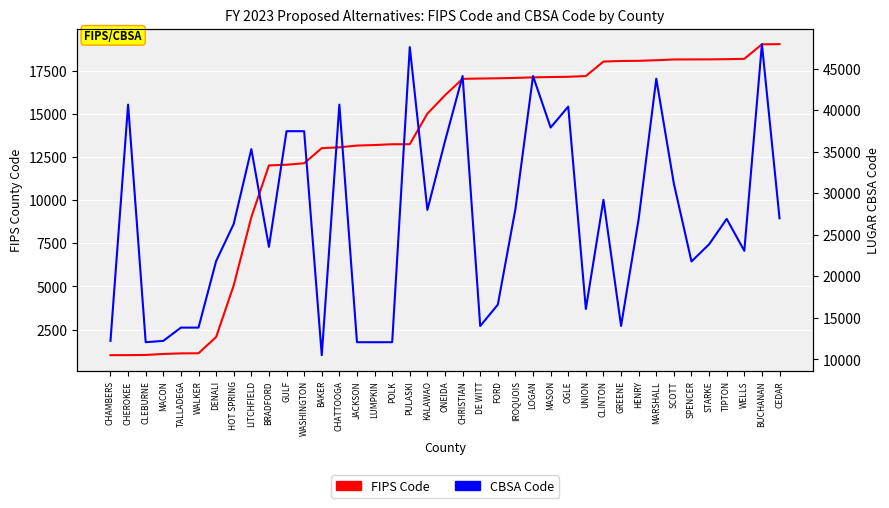

Which category has the lowest value across all series?

CHAMBERS